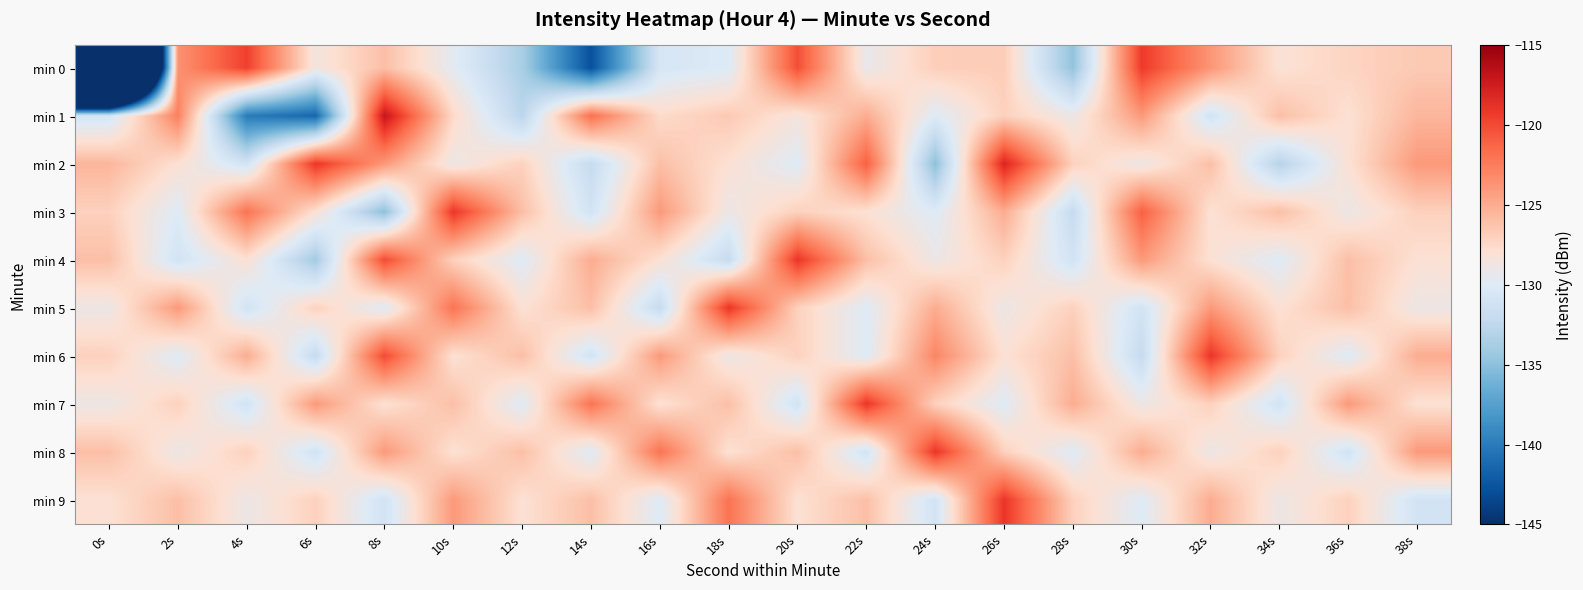

Rank the series at 16s from lowest to highest value.

min 5, min 0, min 9, min 4, min 7, min 1, min 2, min 3, min 6, min 8